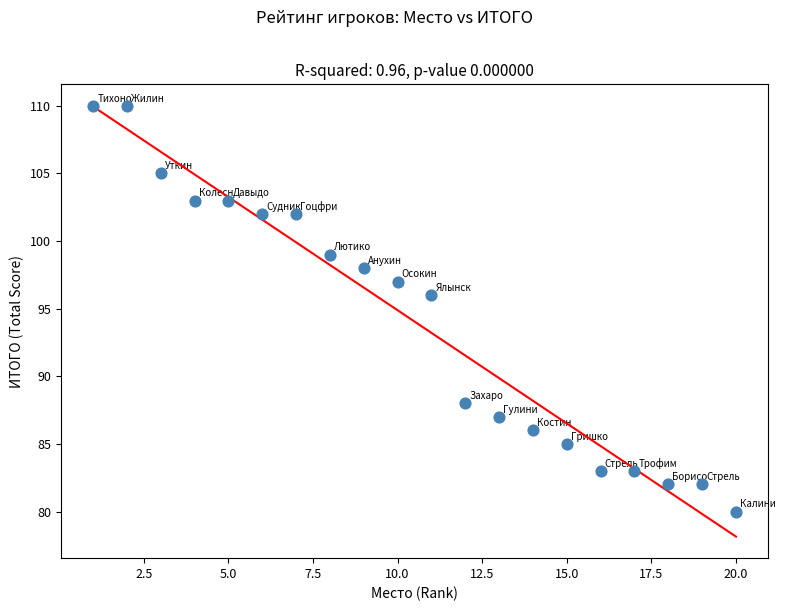

What is the range of X values (max minus min)?

19